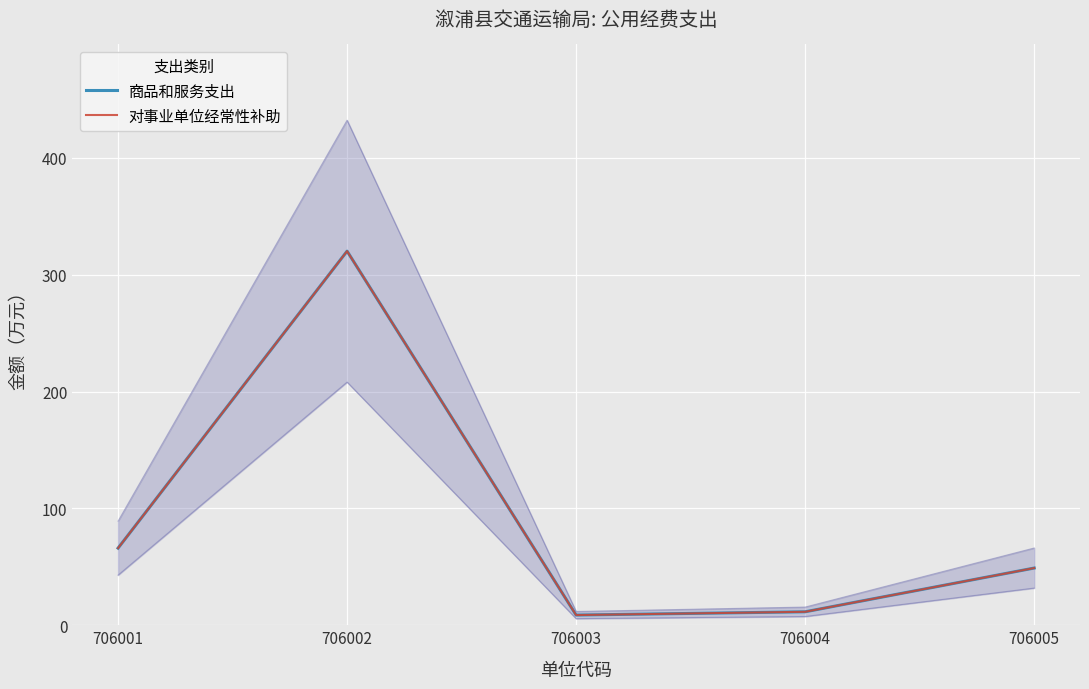

Reading right to left, what are all the values shown in this chart?

商品和服务支出: 49.0	11.5	8.7	320.2	66.0
对事业单位经常性补助: 49.0	11.5	8.7	320.2	66.0